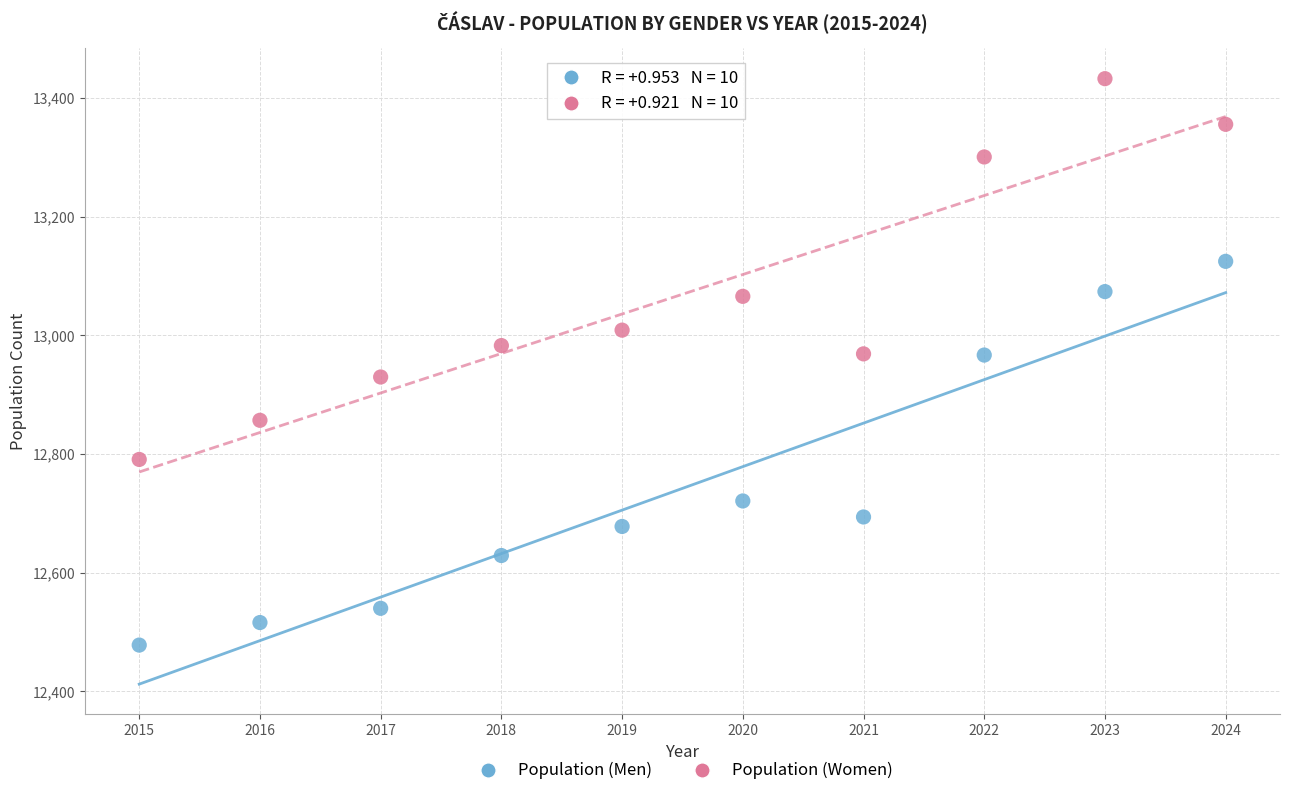

Which series contains the lowest Y value?

Population (Men)